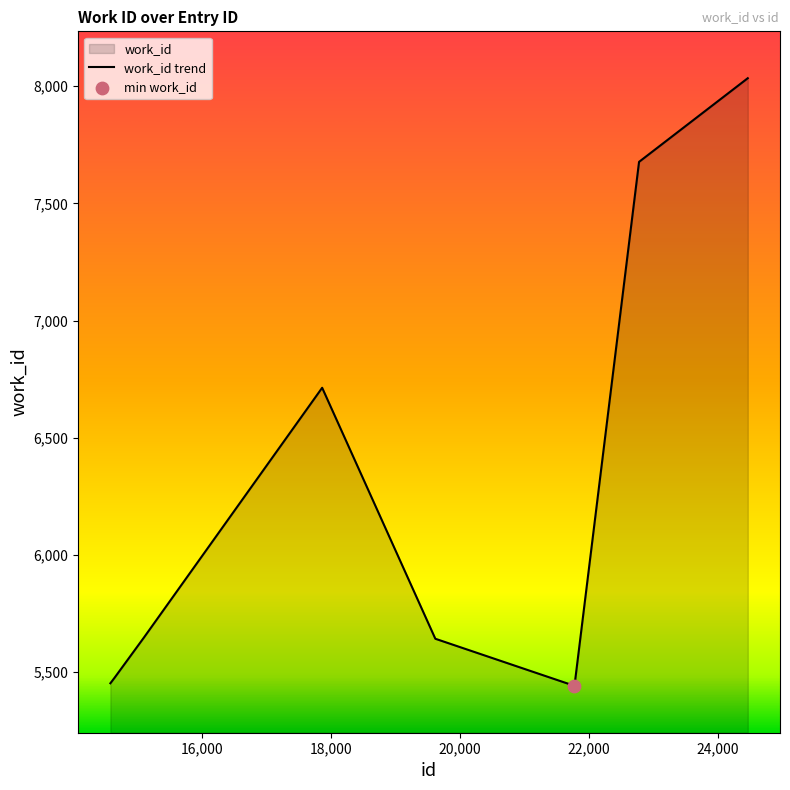

Which has a higher value, 17860 or 14640?

17860